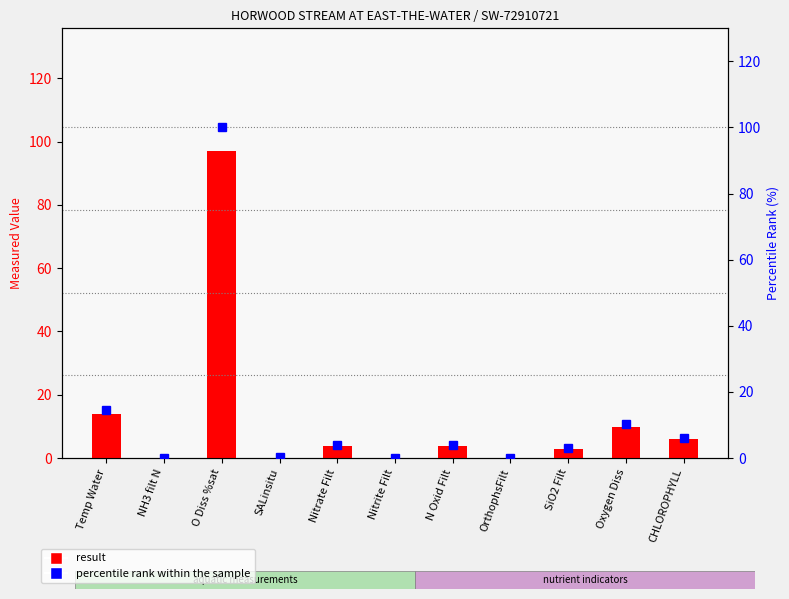

What position from the right is Temp Water?

11